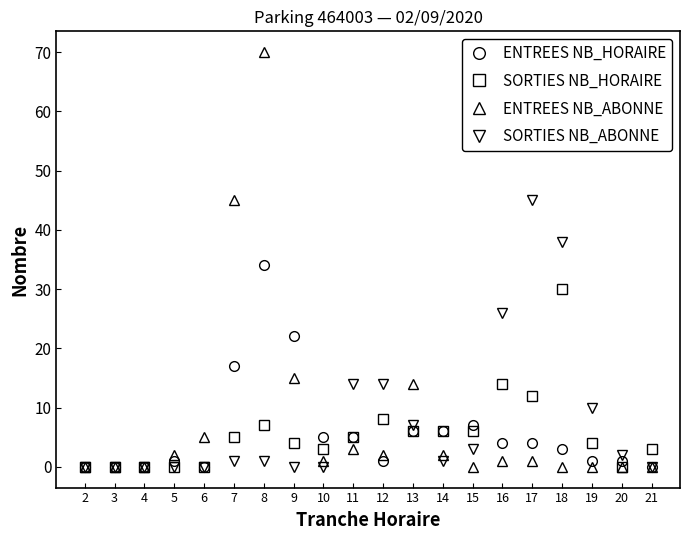

Which category has the highest value in the ENTREES NB_HORAIRE series?

8